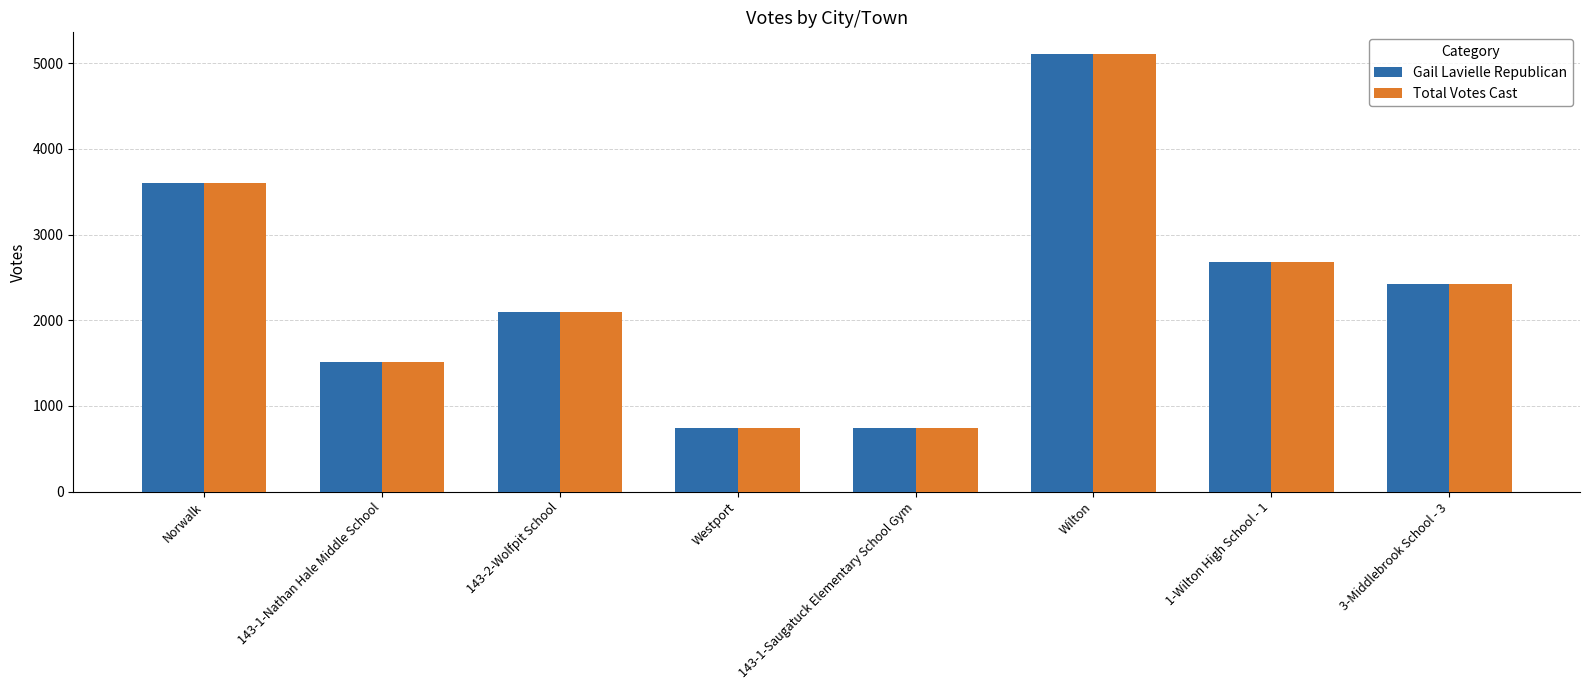

What value does the Gail Lavielle Republican series have at Wilton?

5105